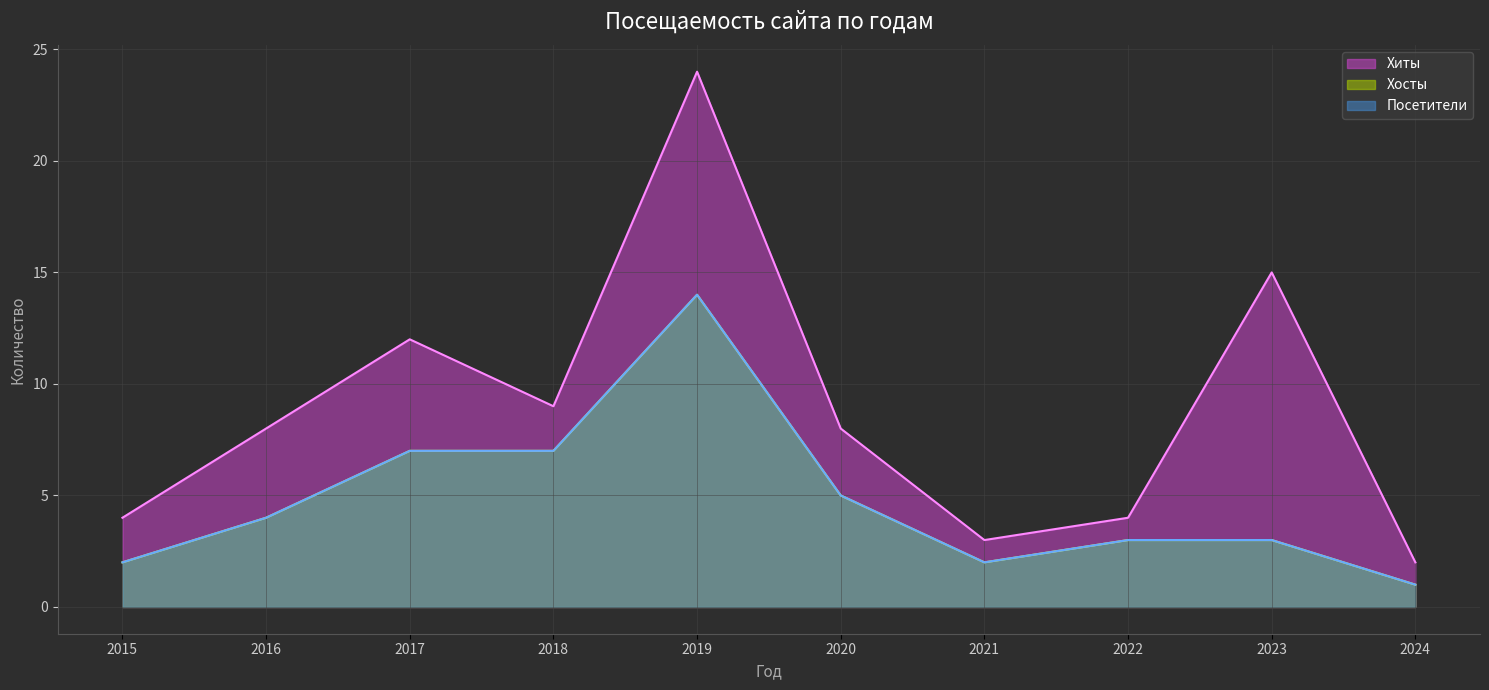

What is the value of the Хиты point at the 8th from the left?

4